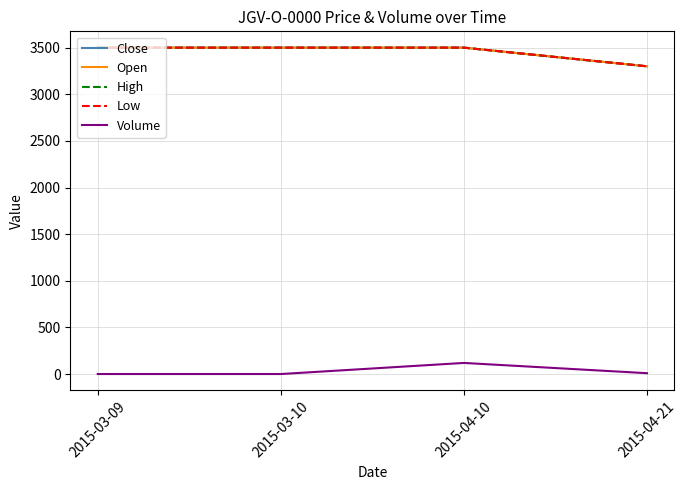

Does the chart display data point markers on the line(s)?

No